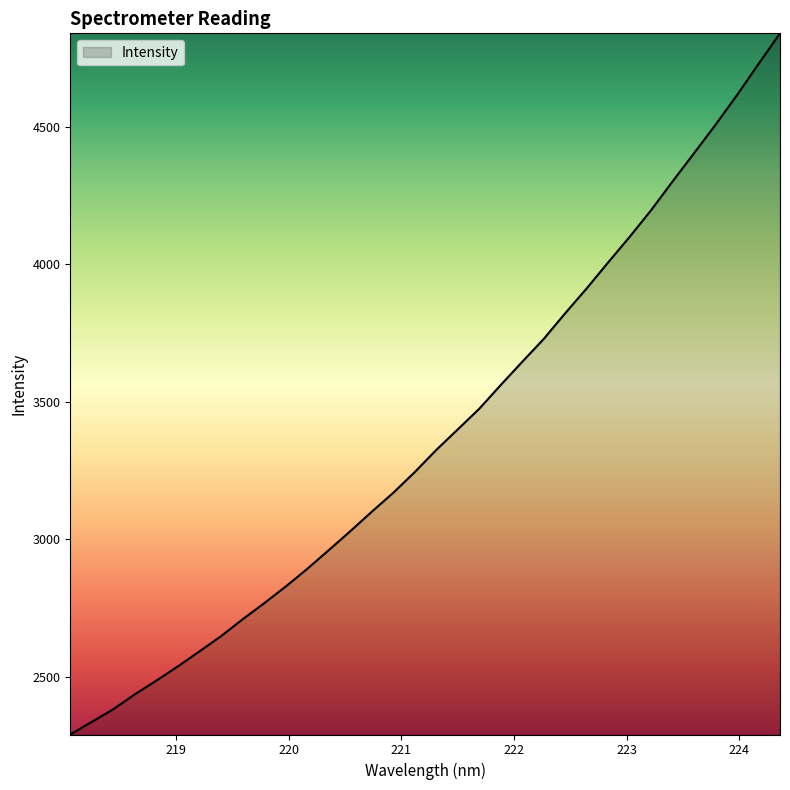

What is the smallest value displayed?

2290.2